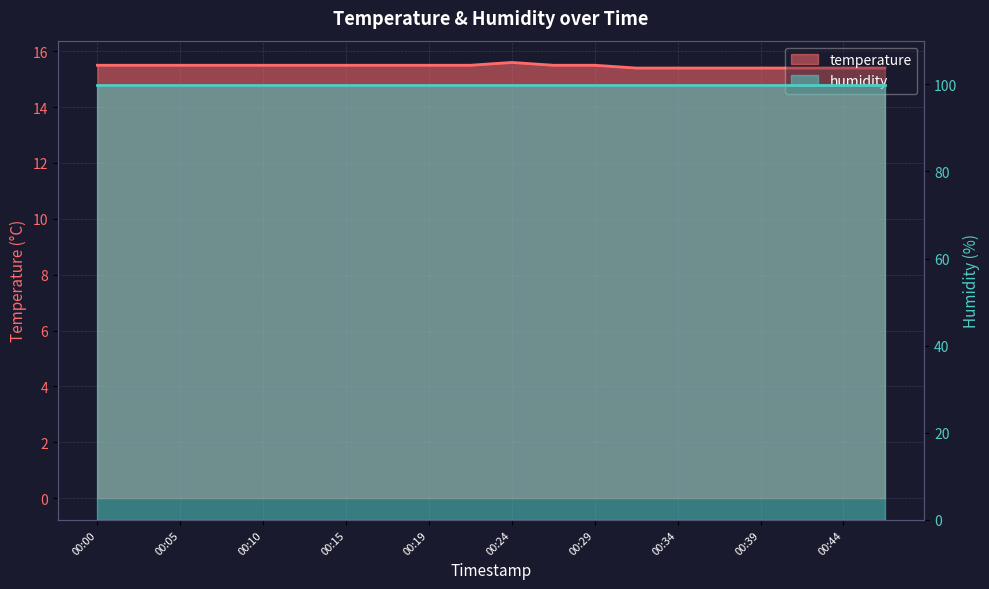

Where is the data nearest to the value 15?

00:32